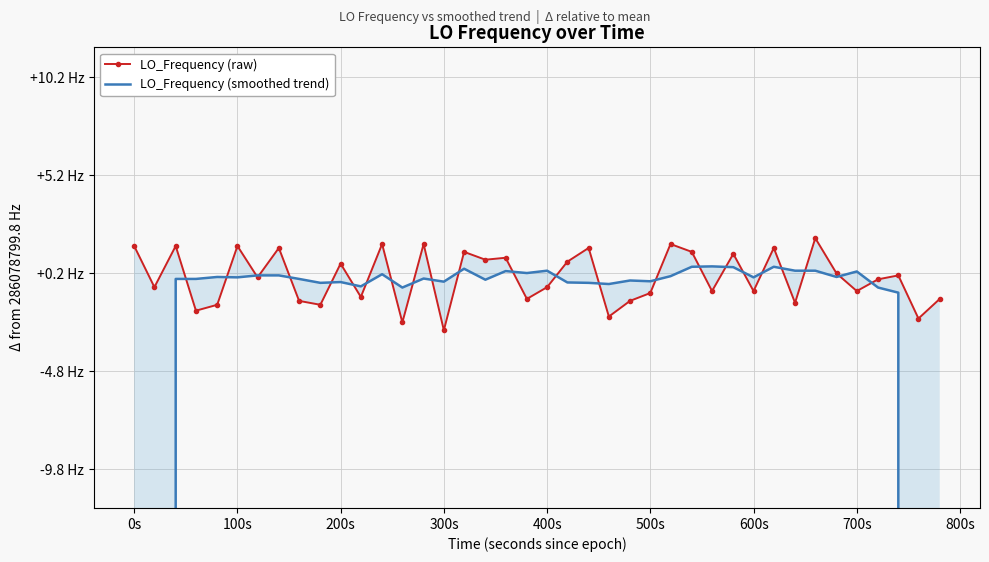

True or false: LO_Frequency (smoothed trend) has more than 2 points higher than both neighbors.

True